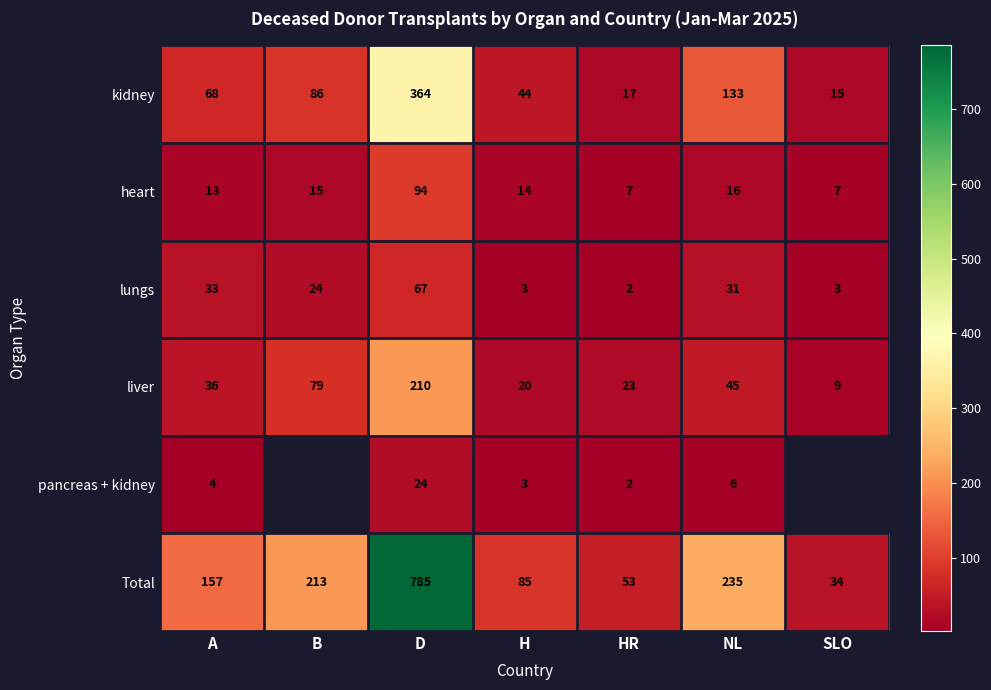

Count the number of categories in the chart.

7